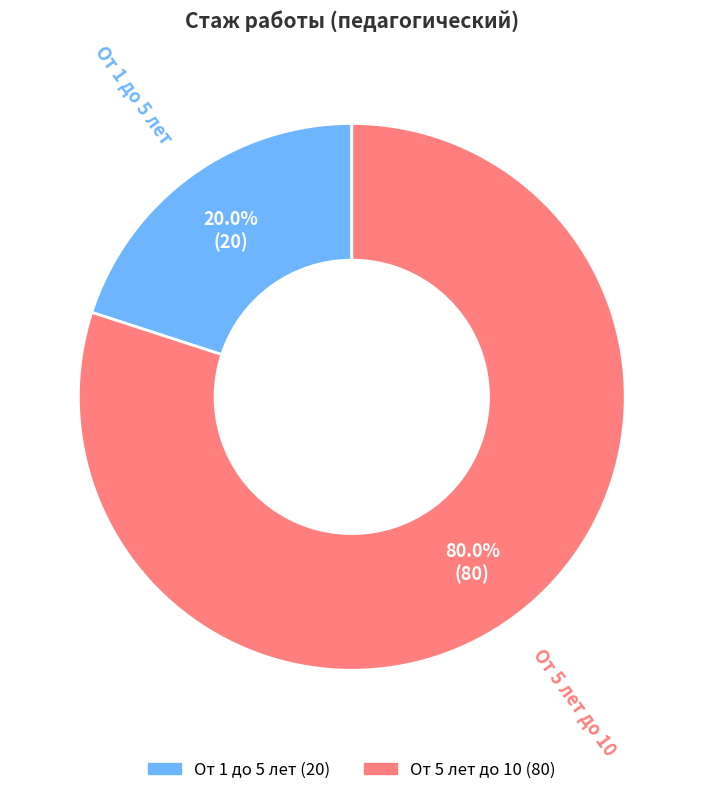

True or false: От 5 лет до 10 accounts for 80% of the total.

True